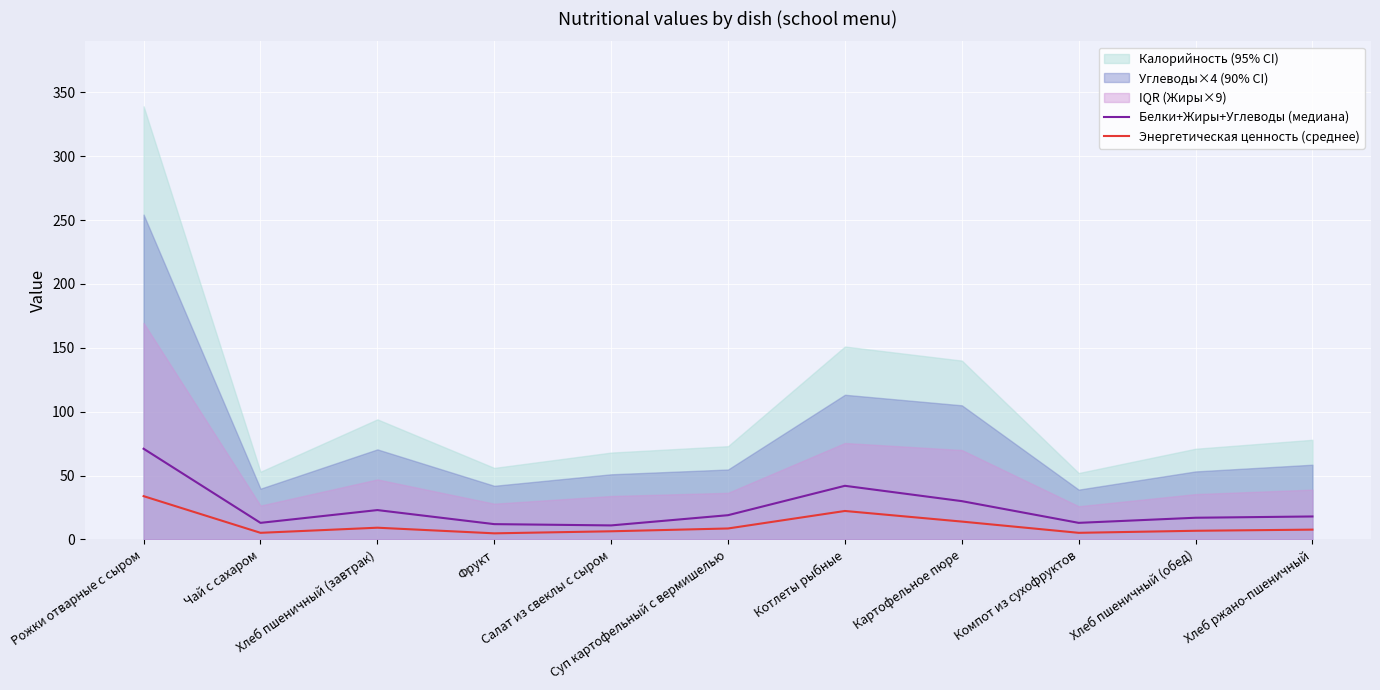

At which category is the sum across all series the highest?

Рожки отварные с сыром